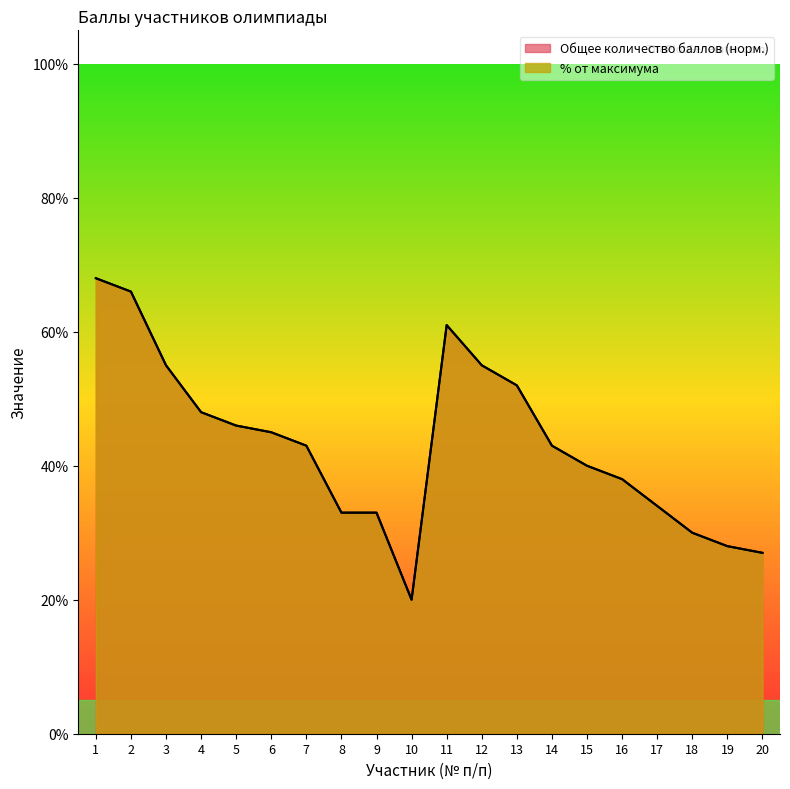

Count the Общее количество баллов values in the range 0 to 1.

20